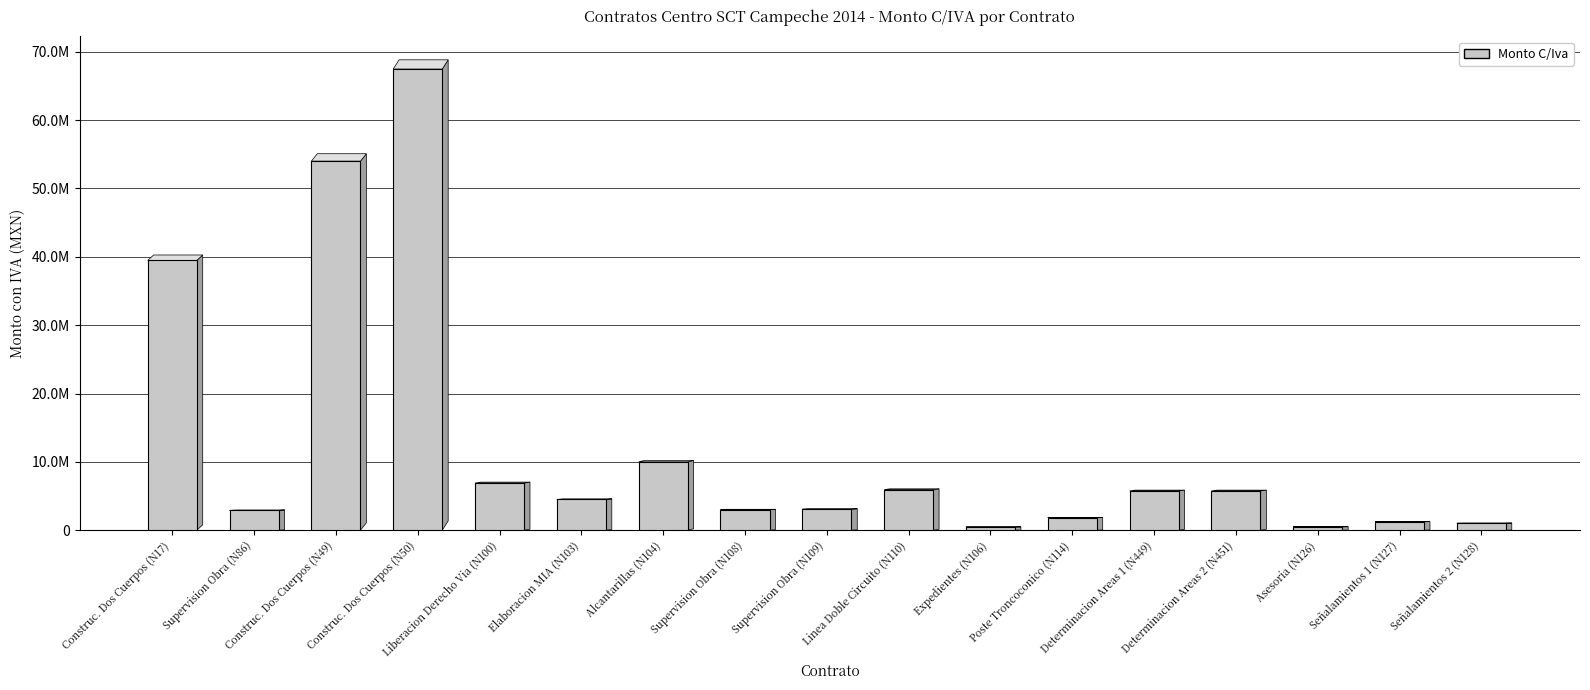

Count the number of categories in the chart.

17